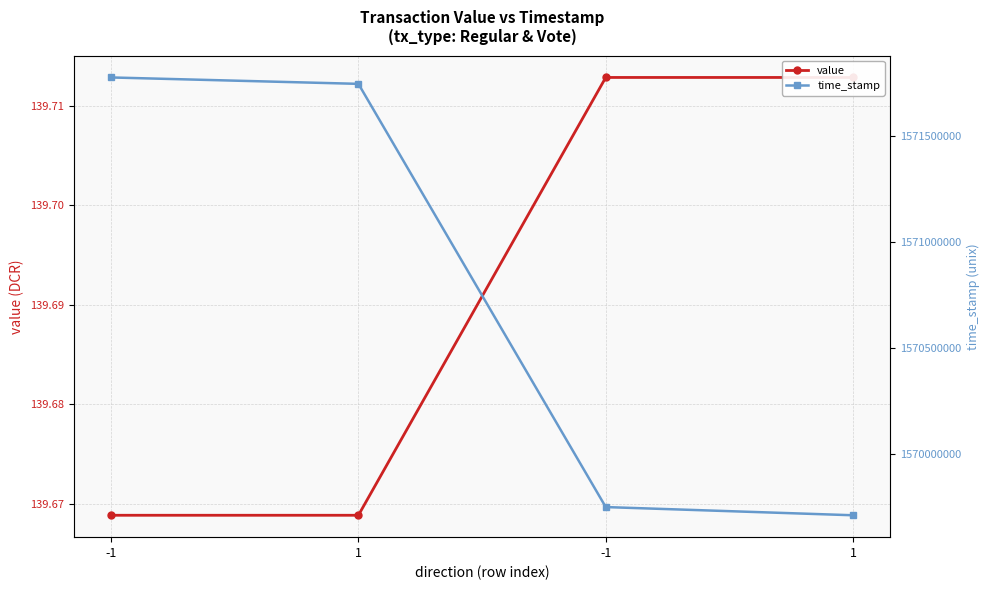

Does the chart have visible grid lines?

Yes